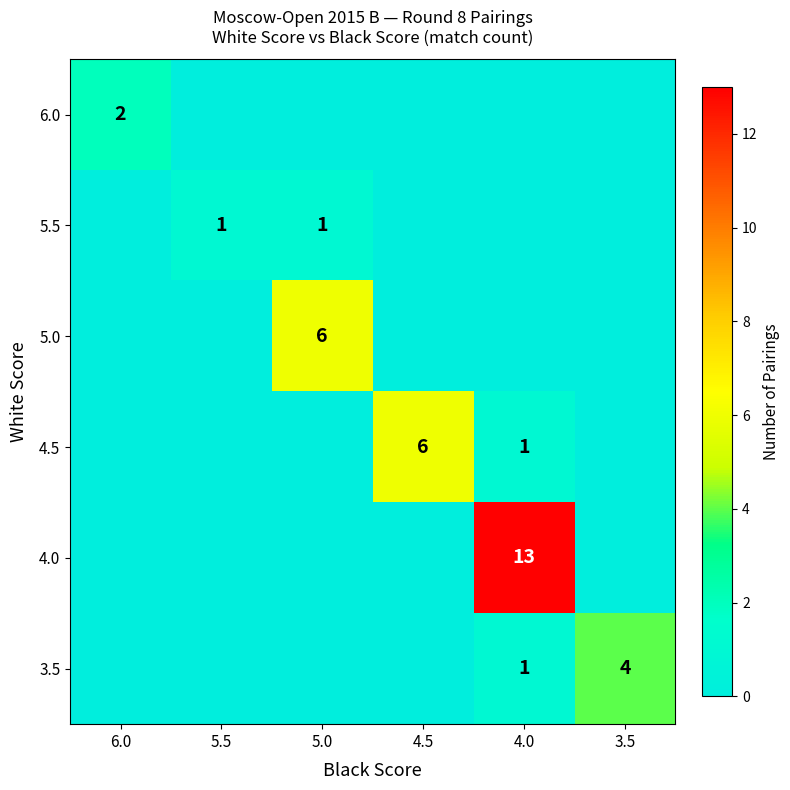

Between 3.5 and 5.5, which is larger?

3.5